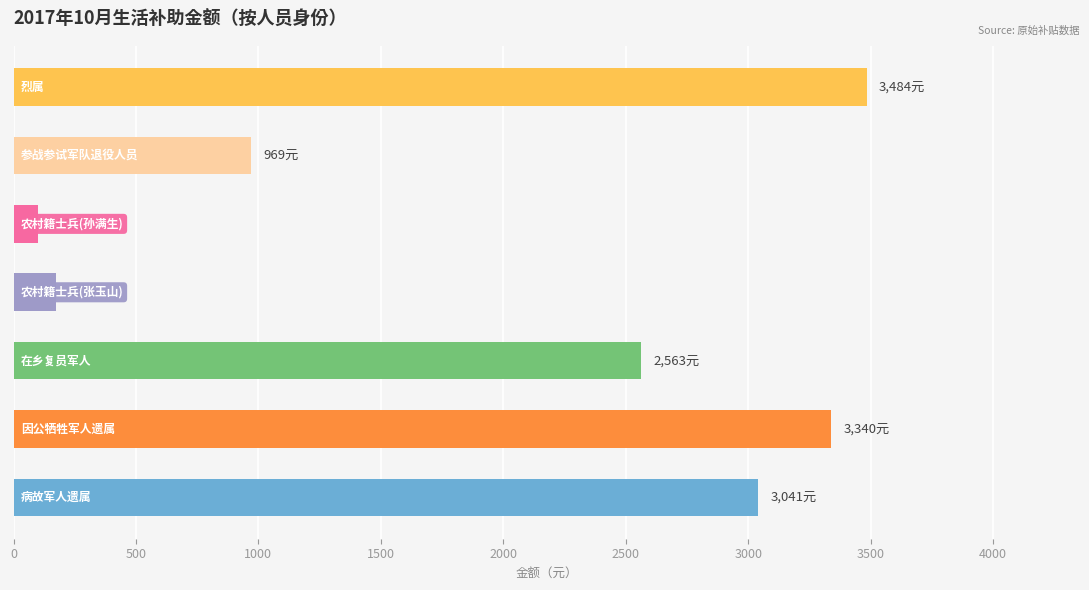

What is the greatest value displayed?

3484